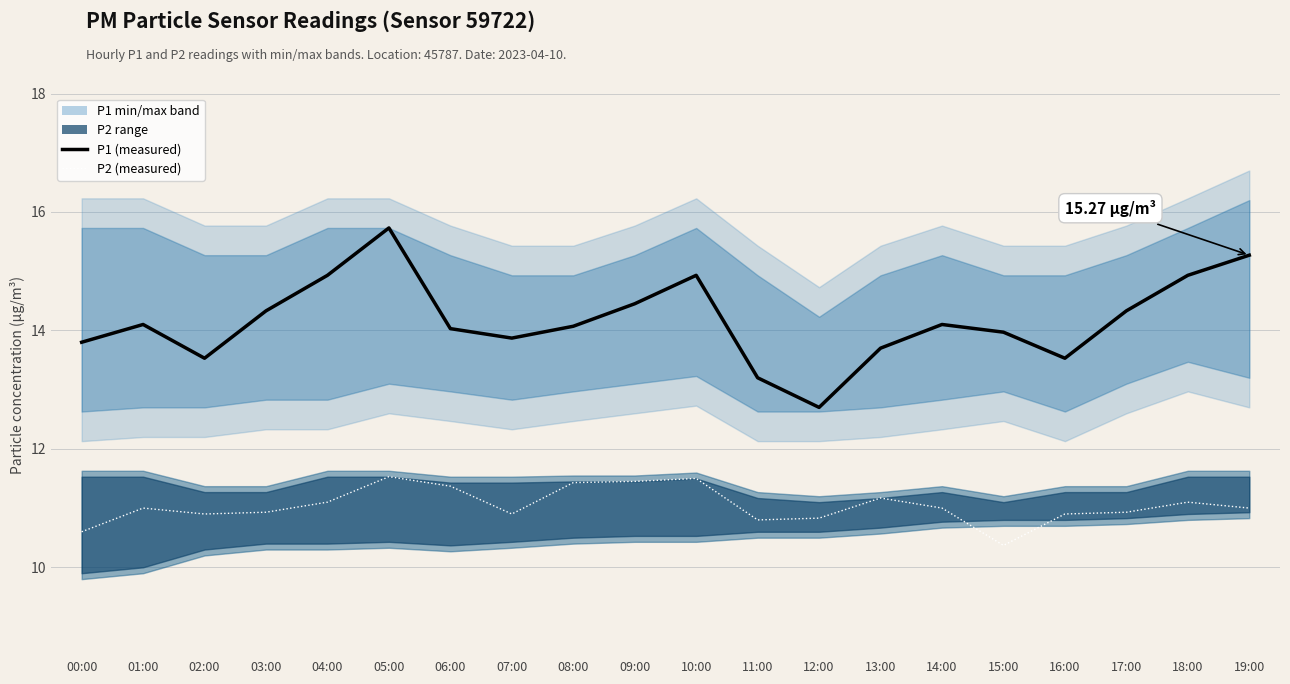

Reading right to left, list all the values displayed in this chart.

P1 (measured): 15.3	14.9	14.3	13.5	14.0	14.1	13.7	12.7	13.2	14.9	14.4	14.1	13.9	14.0	15.7	14.9	14.3	13.5	14.1	13.8
P2 (measured): 11.0	11.1	10.9	10.9	10.4	11.0	11.2	10.8	10.8	11.5	11.4	11.4	10.9	11.4	11.5	11.1	10.9	10.9	11.0	10.6